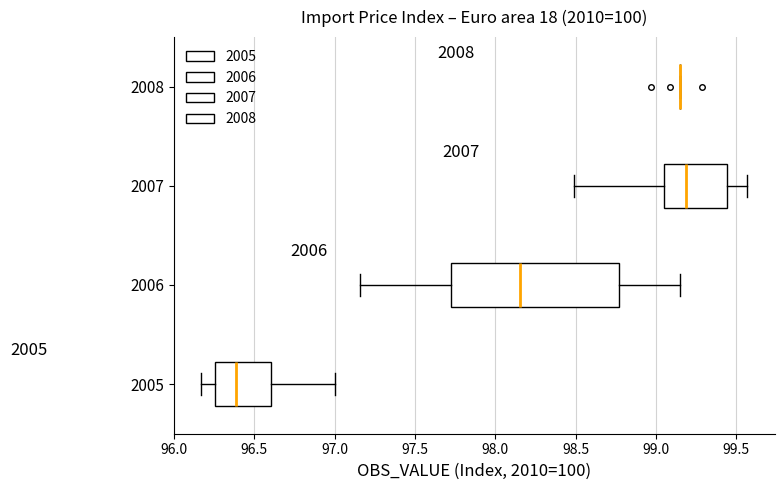

Reading bottom to top, transcribe this box plot: for each box, give where its median line is, the range the box spans, and where its two whiskers end, as read against the x-axis. The values are not printed on the chart, so give them approximately, as read against the axis.

2005: median 96.40, box 96.25 to 96.60, whiskers 96.15 to 97.00
2006: median 98.15, box 97.70 to 98.75, whiskers 97.15 to 99.15
2007: median 99.20, box 99.05 to 99.45, whiskers 98.50 to 99.55
2008: box collapsed to a line at 99.15, whiskers 99.15 to 99.15